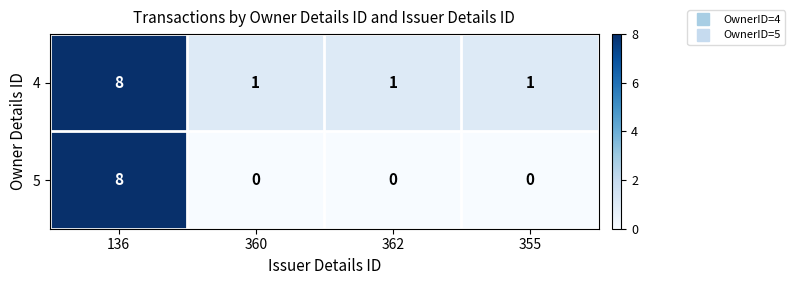

Reading left to right, transcribe all the data shown in this chart.

4: 8	1	1	1
5: 8	0	0	0